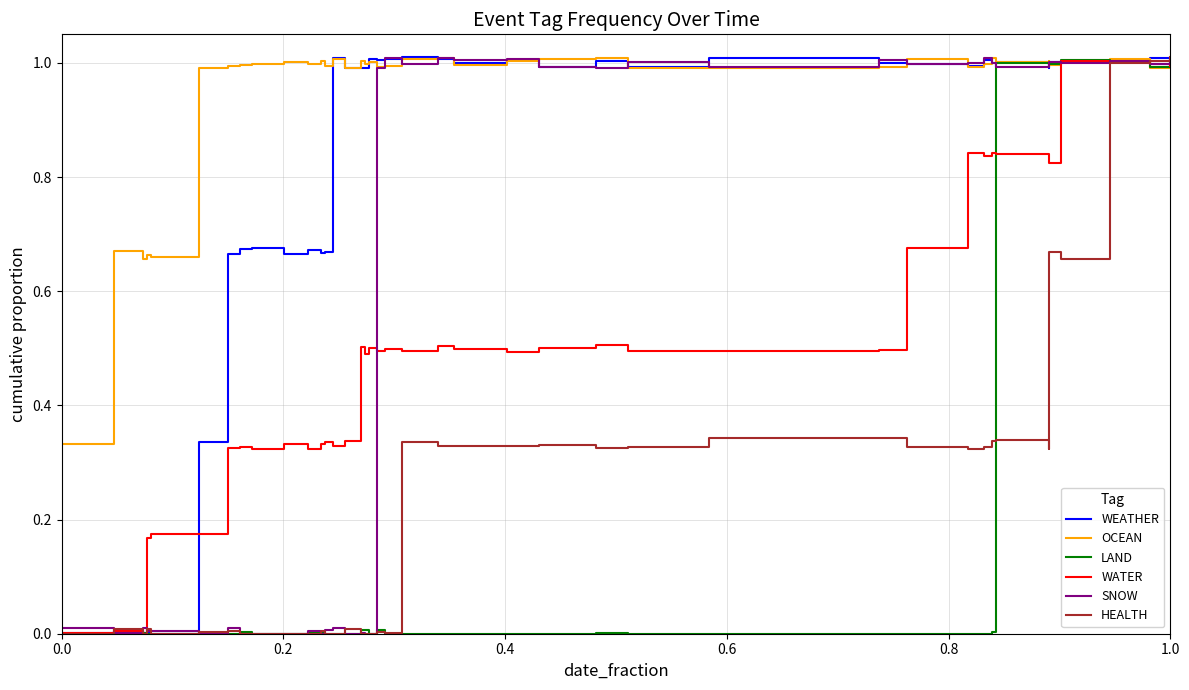

The value of WEATHER at 17 is 0.3. True or false?

False